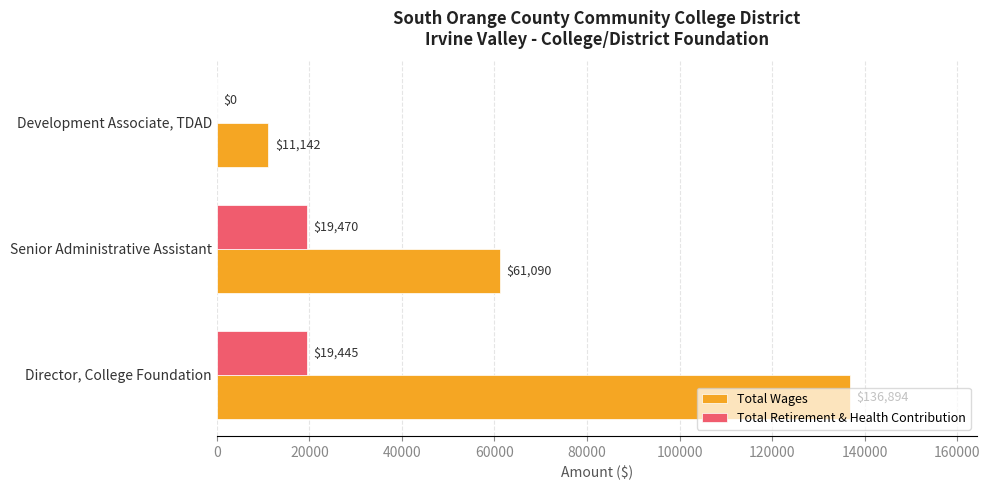

Which label corresponds to the largest value in the chart?

Director, College Foundation